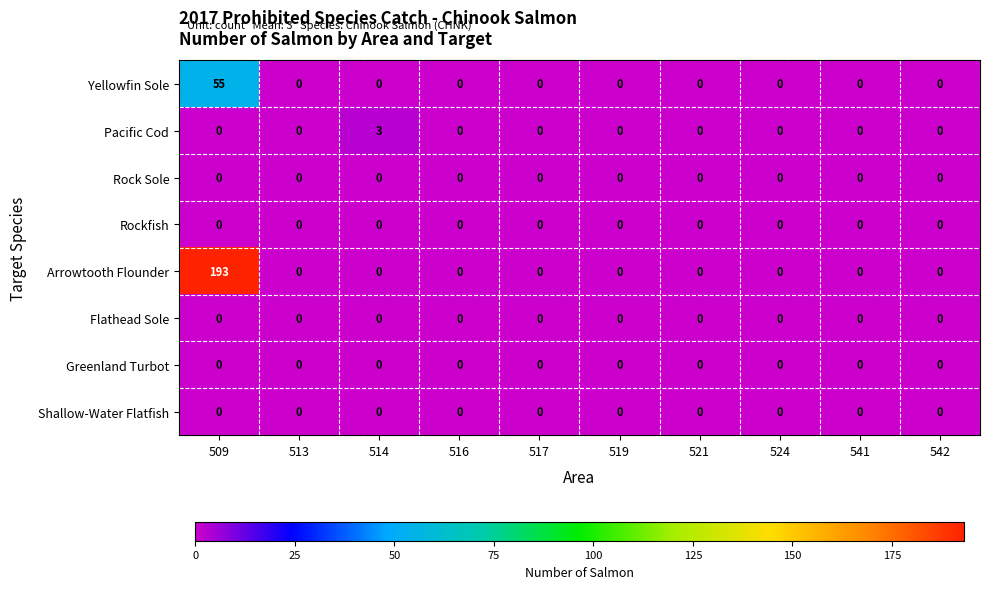

At which category is the sum across all series the highest?

509